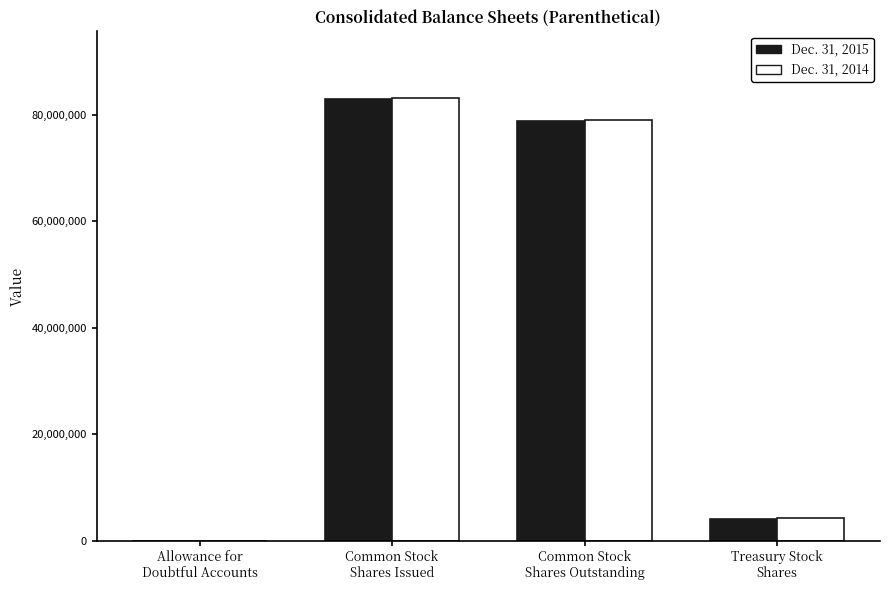

What is the greatest value displayed?

83211650